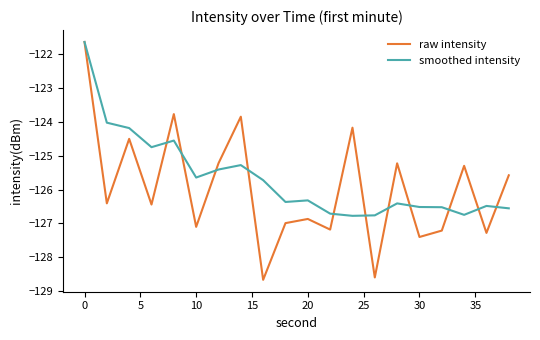

What is the minimum value shown in the chart?

-128.7